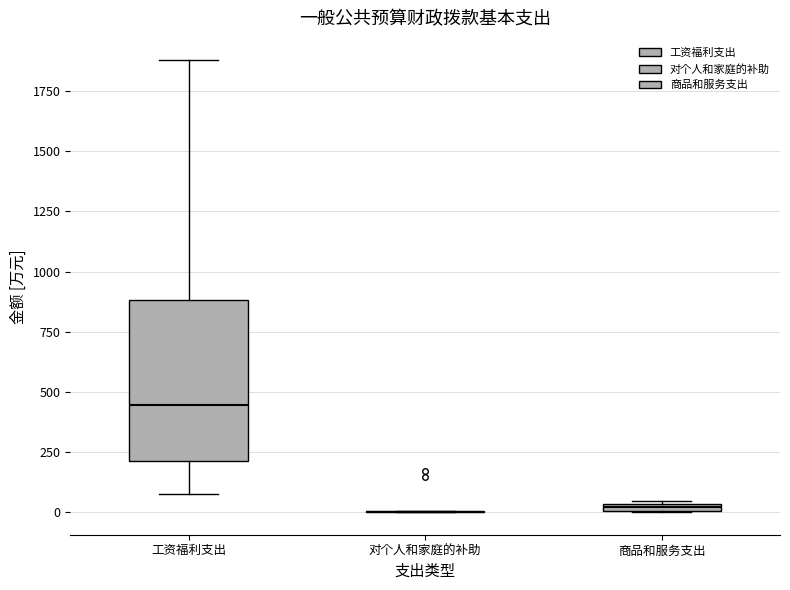

Comparing the boxes themselves (not the whiskers), which one is the tallest?

工资福利支出